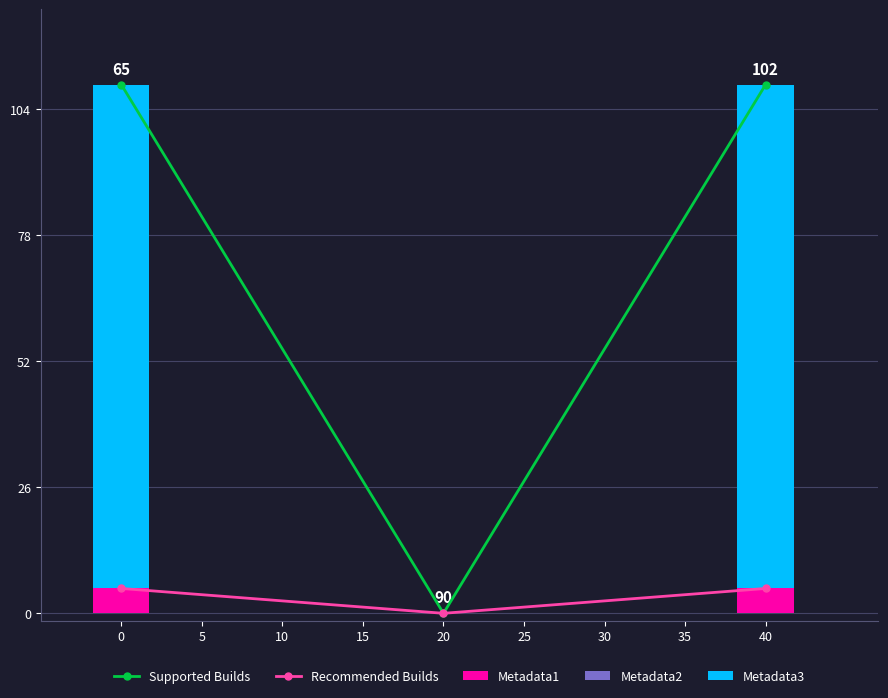

Is it true that Supported Builds equals -451.5 at 20?

False